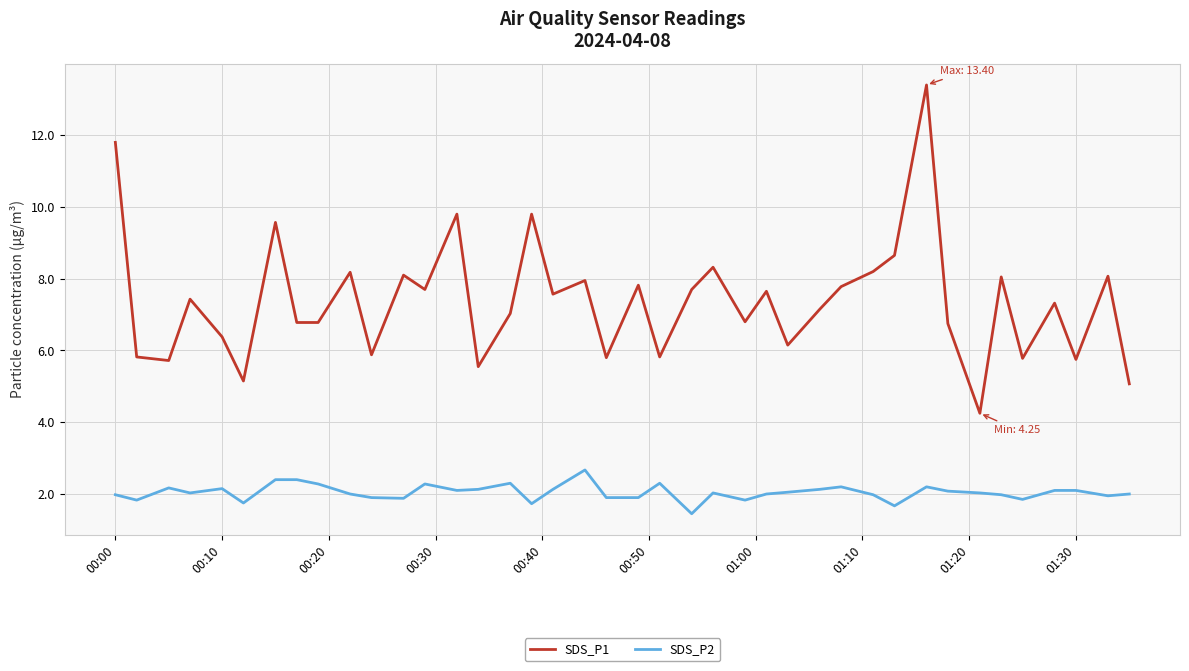

What is the maximum value shown in the chart?

13.4